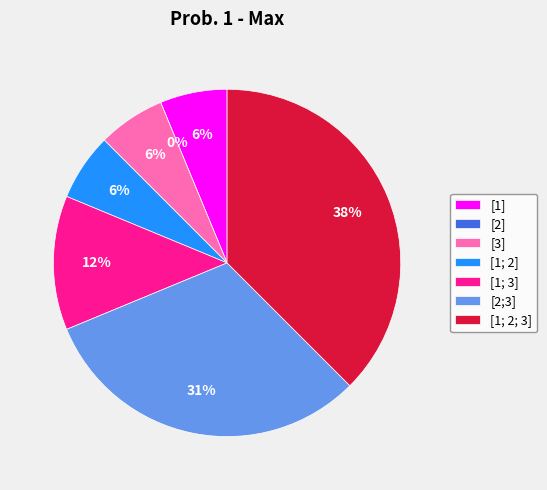

The [1; 2] slice represents 6% of the pie. True or false?

True